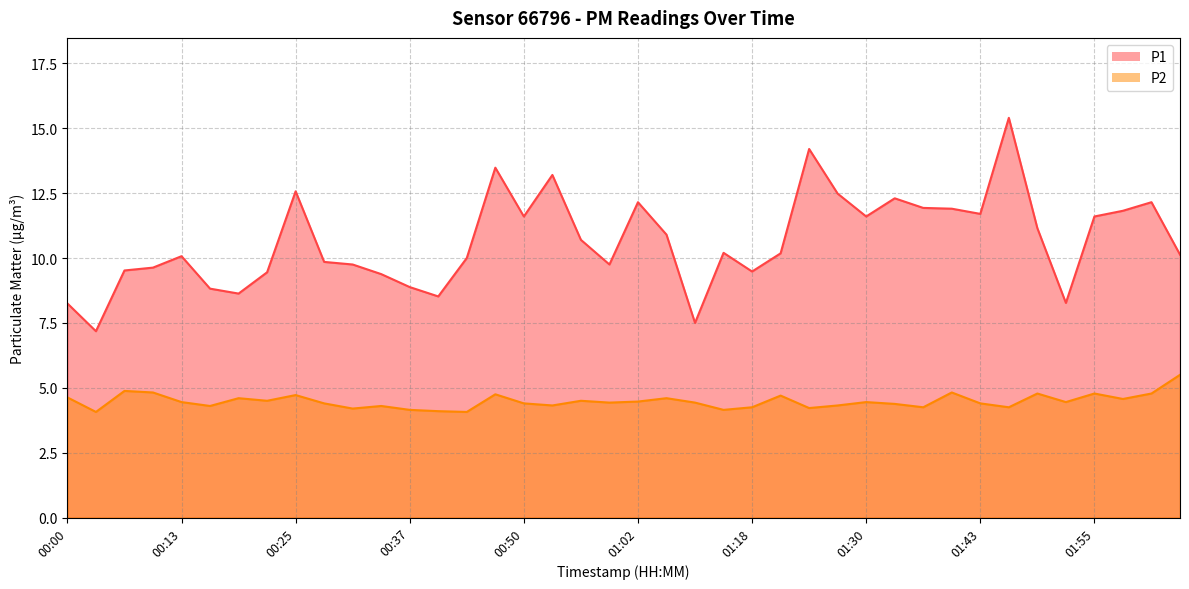

At how many categories does at least one series exceed 8?

38